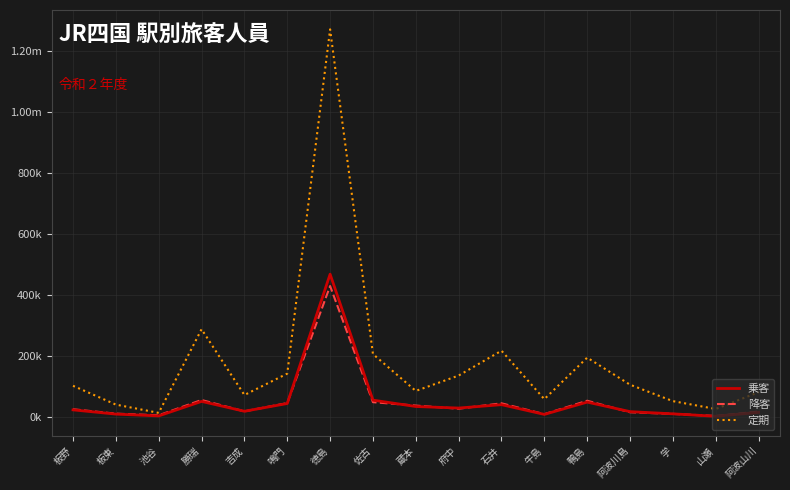

True or false: 乗客 and 降客 intersect in this chart.

True